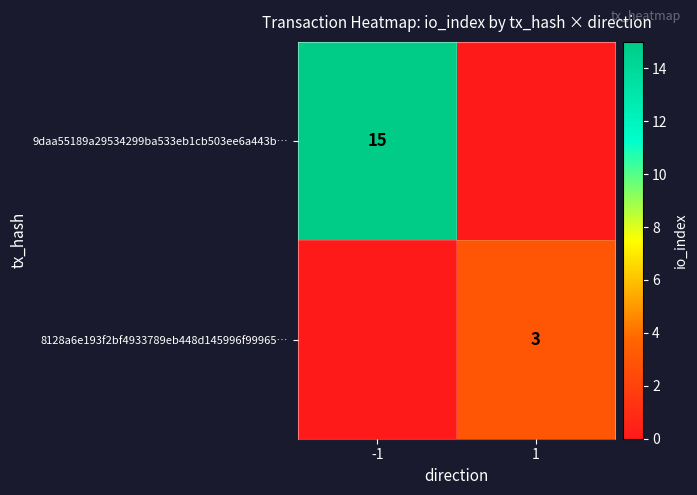

The 9daa55189a29534299ba533eb1cb503ee6a443b… series shows 15 at -1. True or false?

True